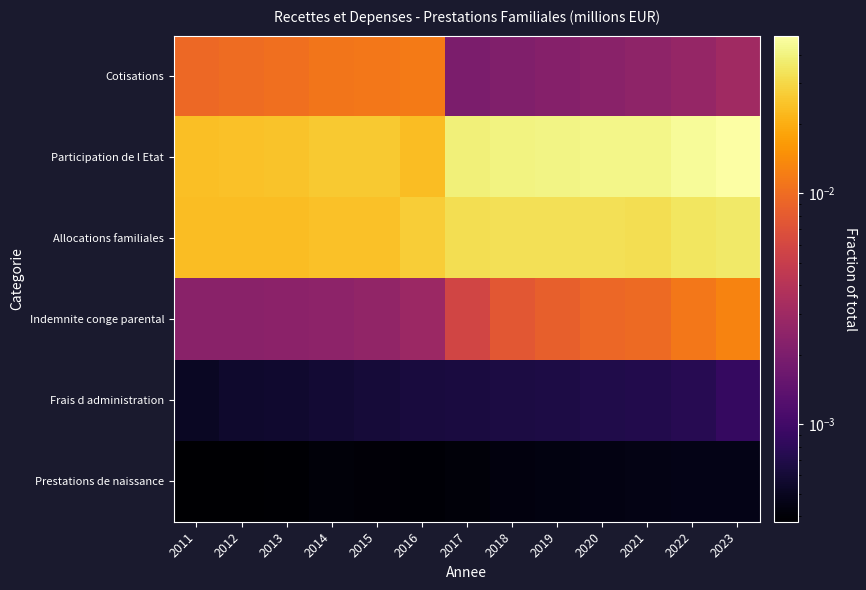

At 2021, list the series in order from smallest to largest.

Prestations de naissance, Frais d administration, Cotisations, Indemnite conge parental, Allocations familiales, Participation de l Etat